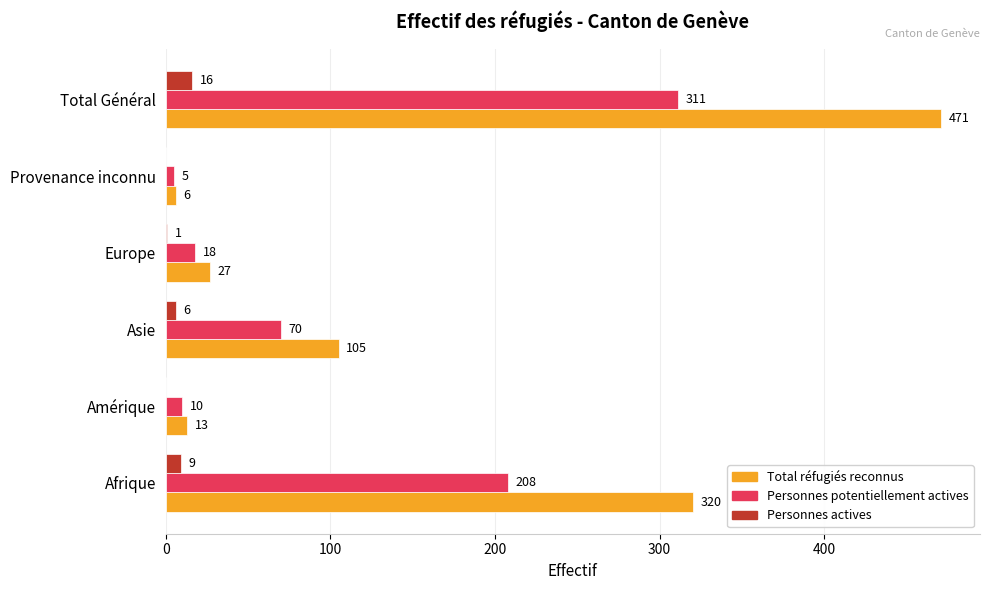

True or false: Personnes potentiellement actives has a value of 293 at Afrique.

False